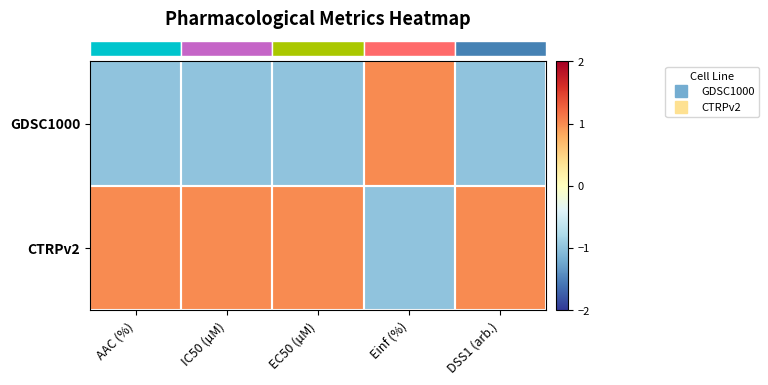

What is the spread (max minus min) of values at AAC (%)?

2.0